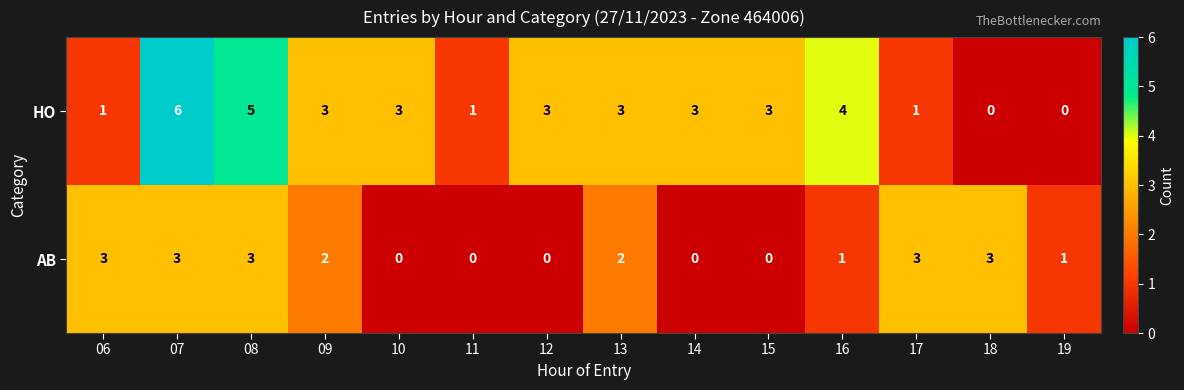

What value does the HO series have at 14?

3